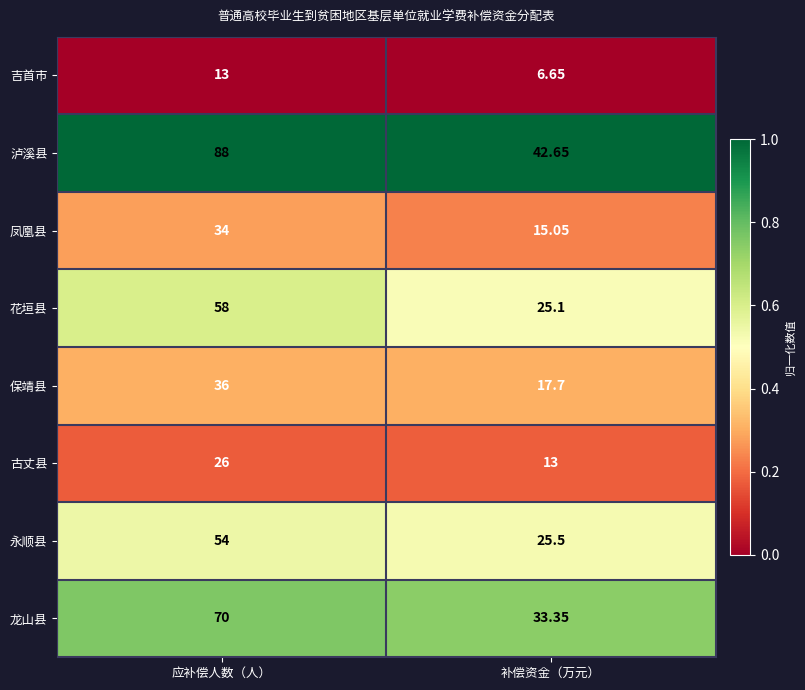

At which category is the sum across all series the highest?

应补偿人数（人）